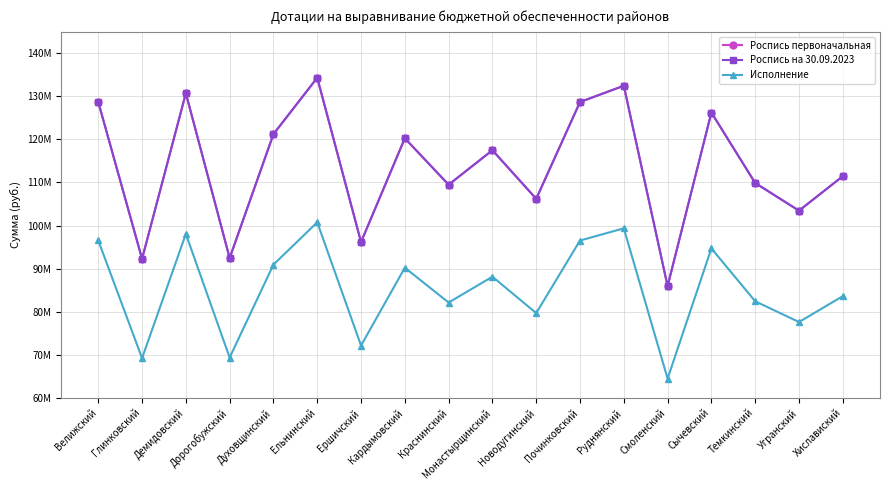

How many series are shown in this chart?

3